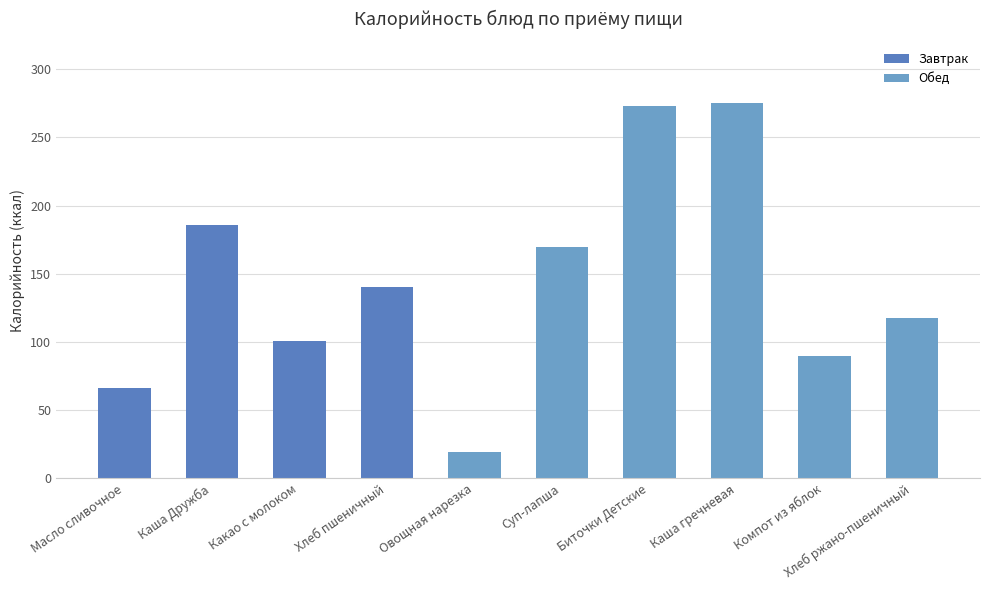

How many bars are there in total?

10